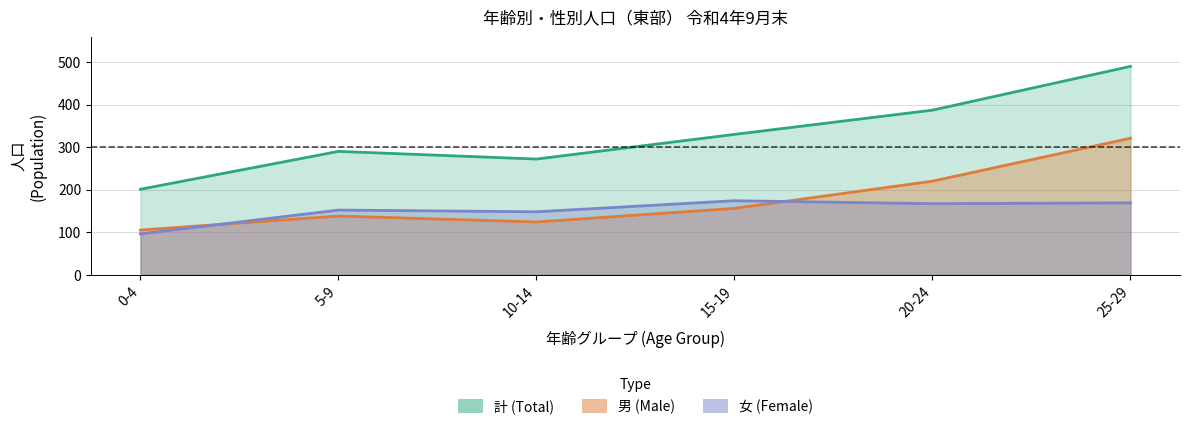

How many lines are shown in the chart?

3